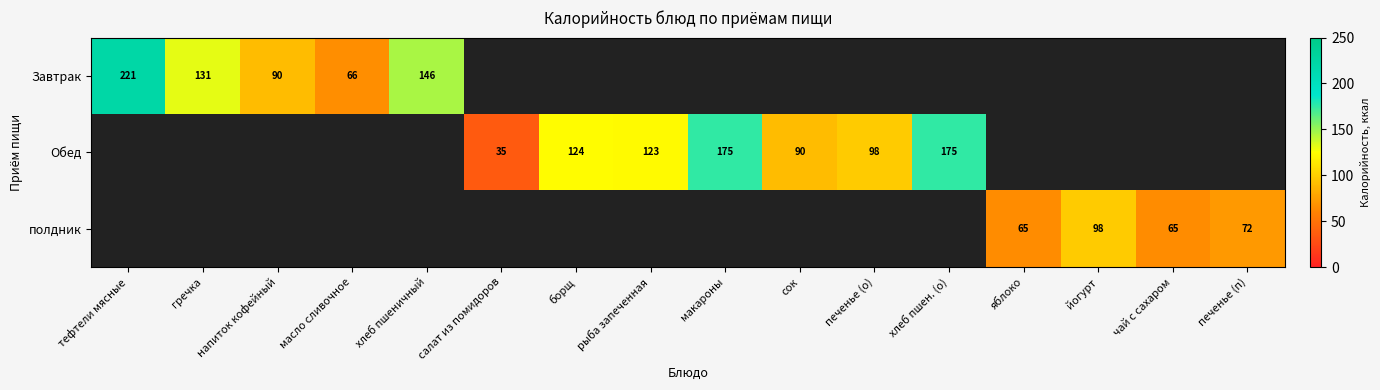

What is the greatest value displayed?

221.0